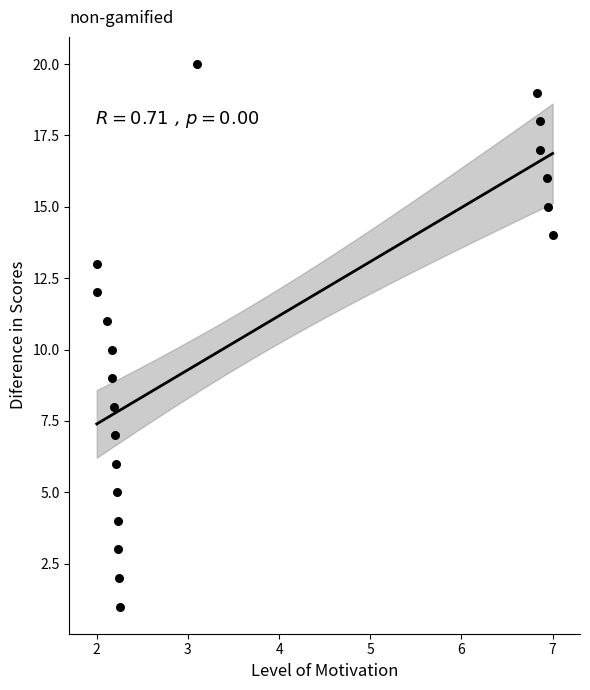

What is the range of Y values (max minus min)?

19